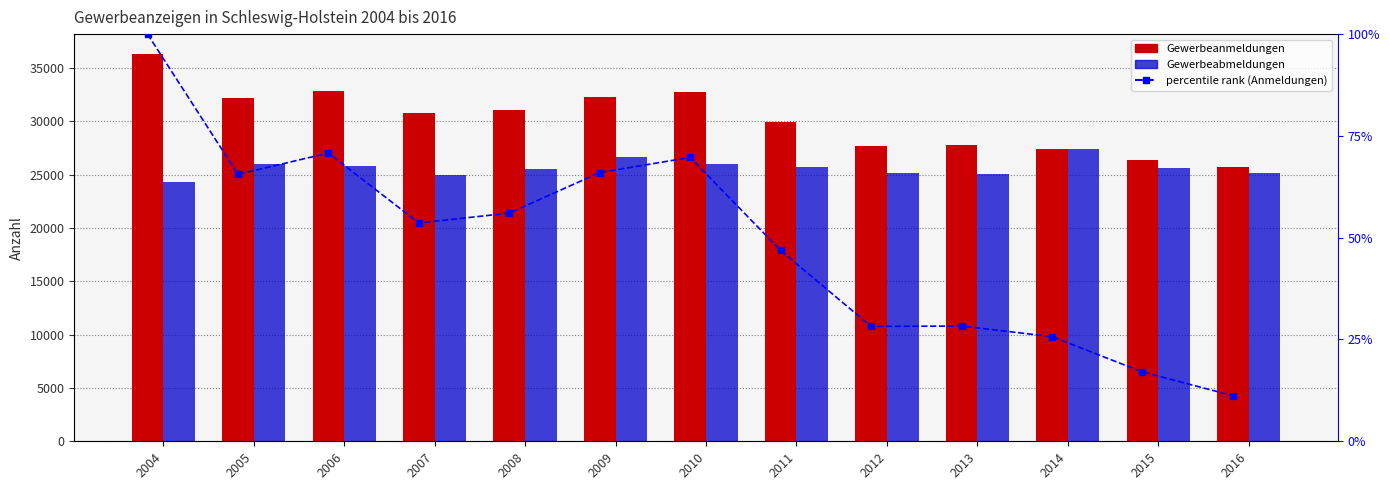

What is the spread (max minus min) of values at 2009?

32205.0